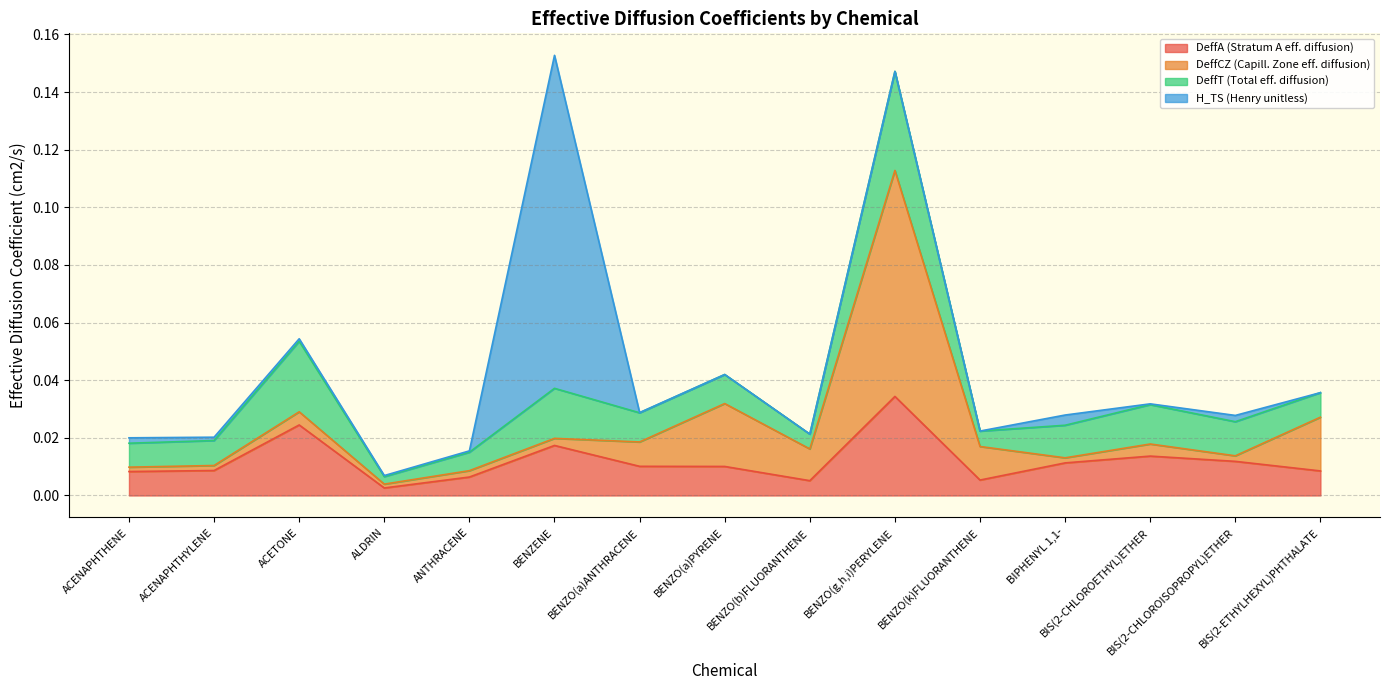

At how many categories does at least one series exceed 0?

15